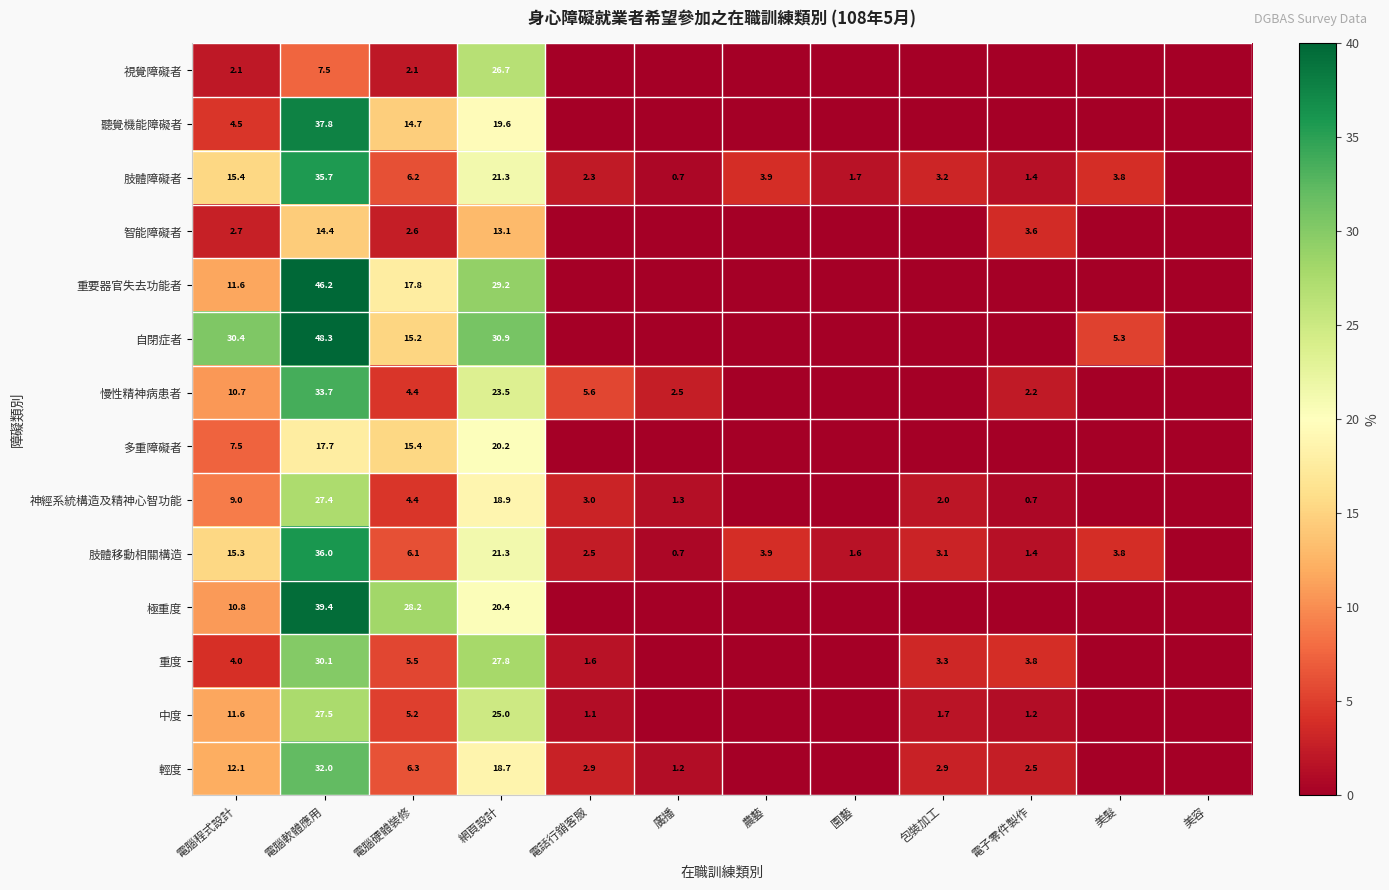

What is the difference between the 肢體障礙者 values at 包裝加工 and 美髮?

0.6